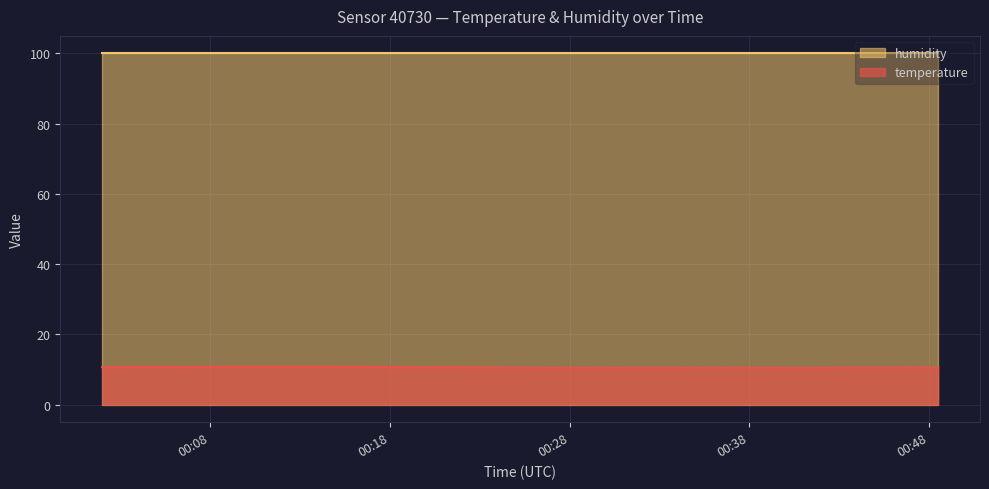

What is the minimum value shown in the chart?

10.4